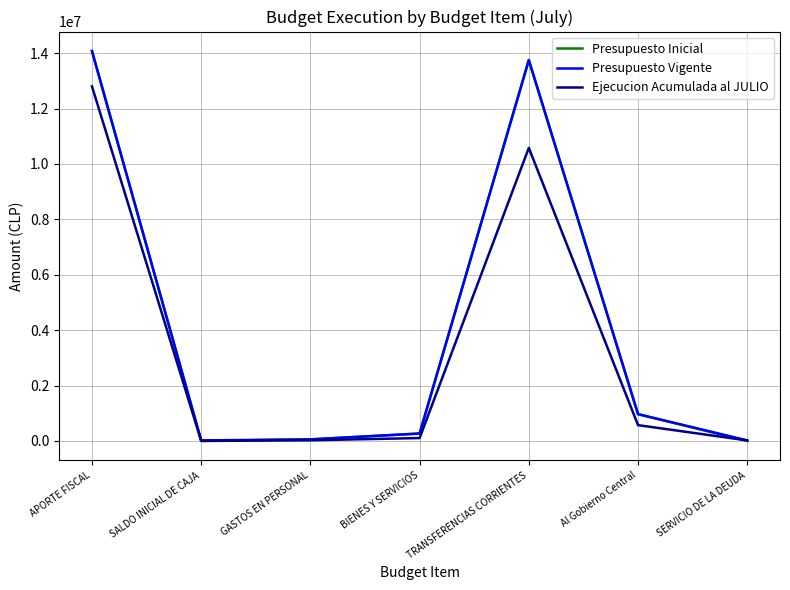

What is the greatest value displayed?

14074181